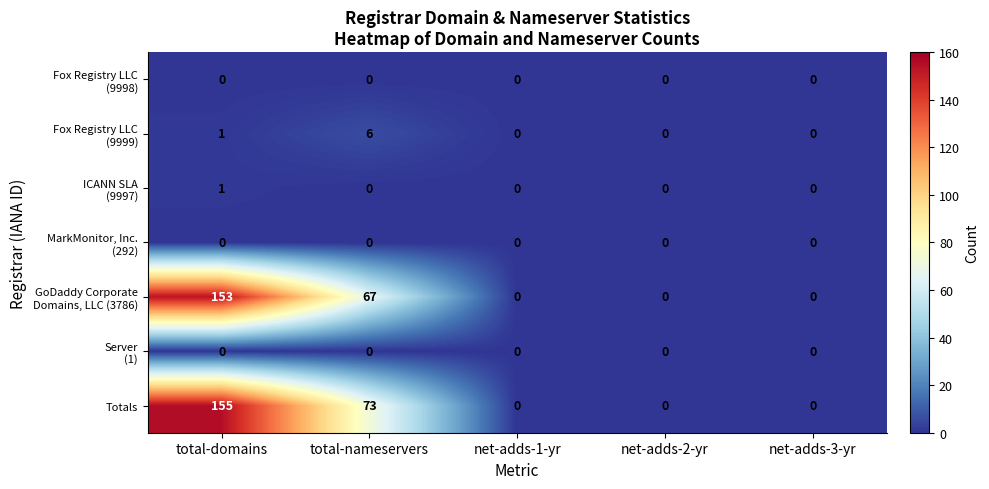

Count the Totals values in the range 0 to 73.

4